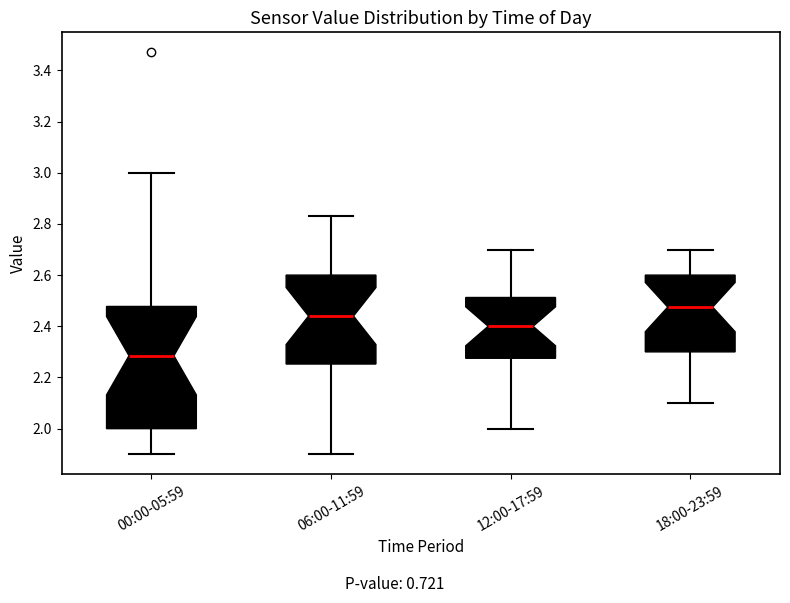

Reading left to right, transcribe this box plot: for each box, give where its median line is, the range the box spans, and where its two whiskers end, as read against the y-axis. The values are not printed on the chart, so give them approximately, as read against the axis.

00:00-05:59: median 2.28, box 2.00 to 2.48, whiskers 1.90 to 3.00
06:00-11:59: median 2.44, box 2.26 to 2.60, whiskers 1.90 to 2.84
12:00-17:59: median 2.40, box 2.28 to 2.52, whiskers 2.00 to 2.70
18:00-23:59: median 2.48, box 2.30 to 2.60, whiskers 2.10 to 2.70